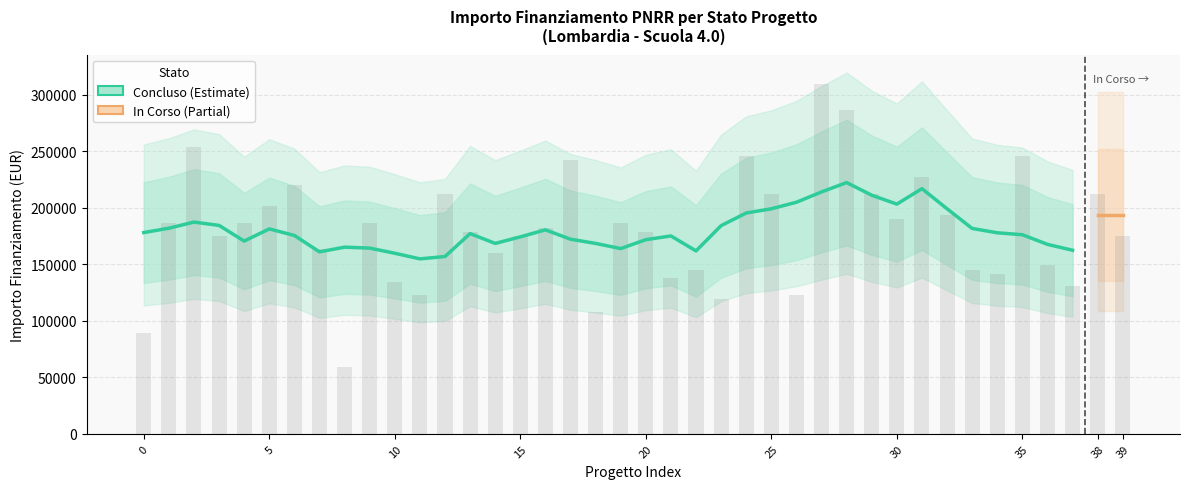

Between 32 and 25, which is larger?

25